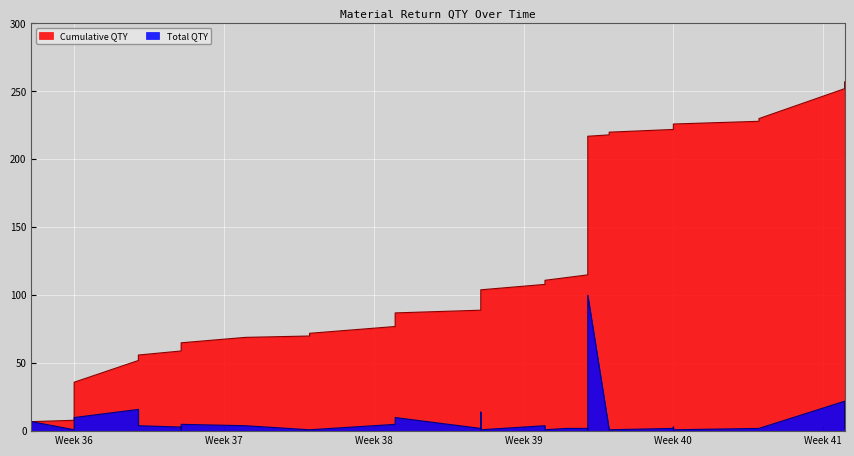

How many data points in Cumulative QTY are less than 108?

20